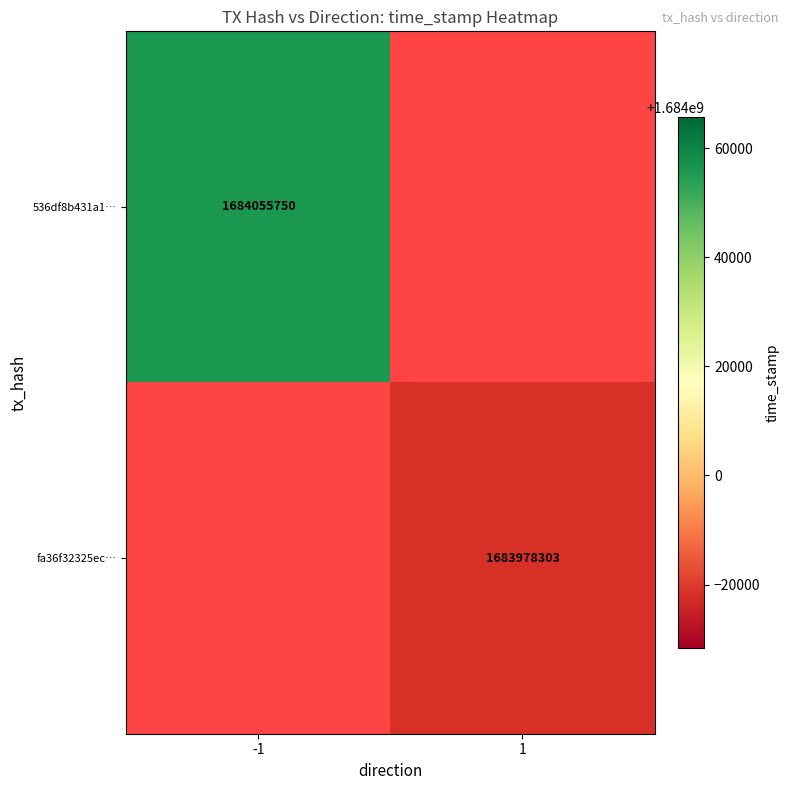

Is it true that 536df8b431a1… equals 1684055750 at -1?

True